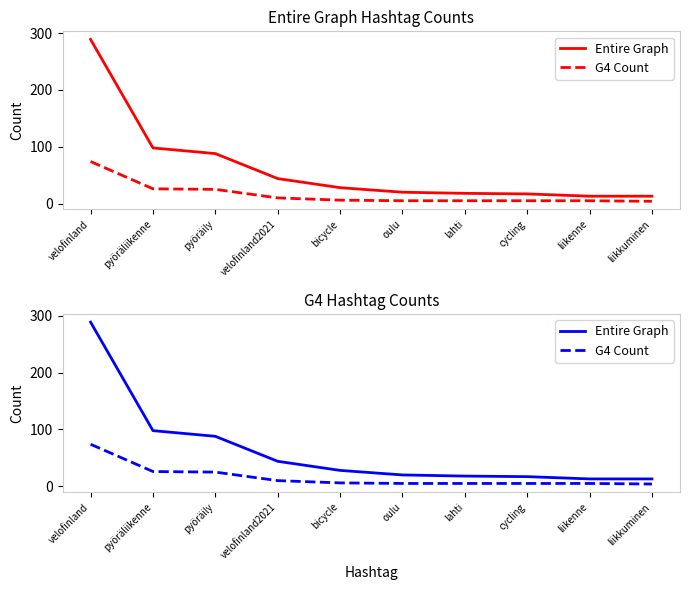

What position from the right is cycling?

3